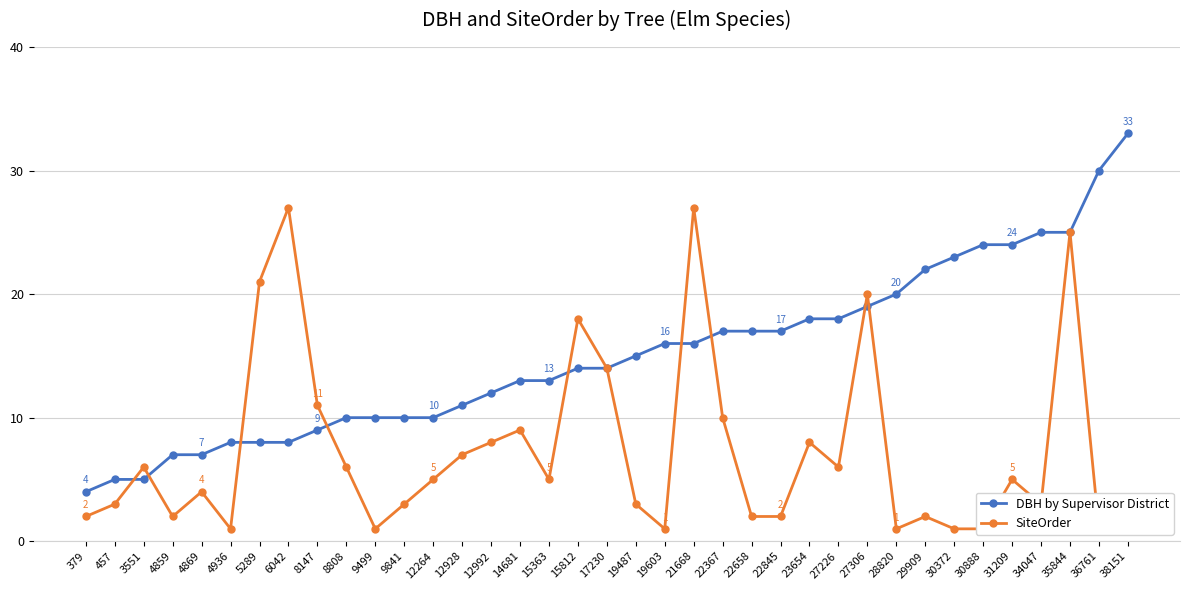

At which label is SiteOrder closest to 14?

17230